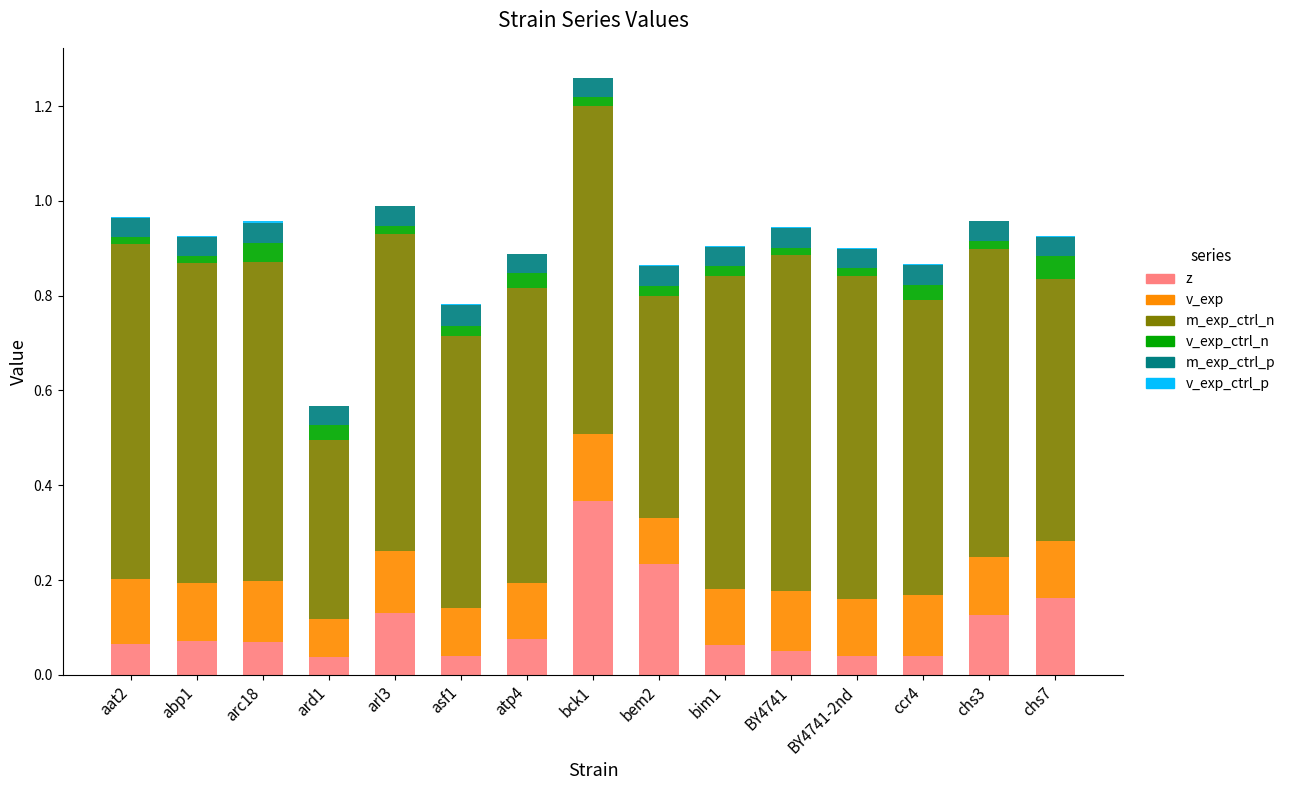

What is the sum of all z values?

1.6